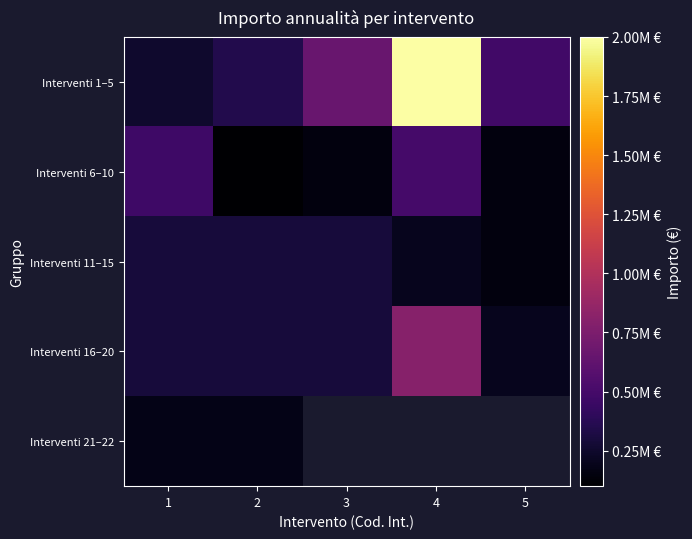

At 5, list the series in order from smallest to largest.

Interventi 6–10, Interventi 11–15, Interventi 16–20, Interventi 1–5, Interventi 21–22